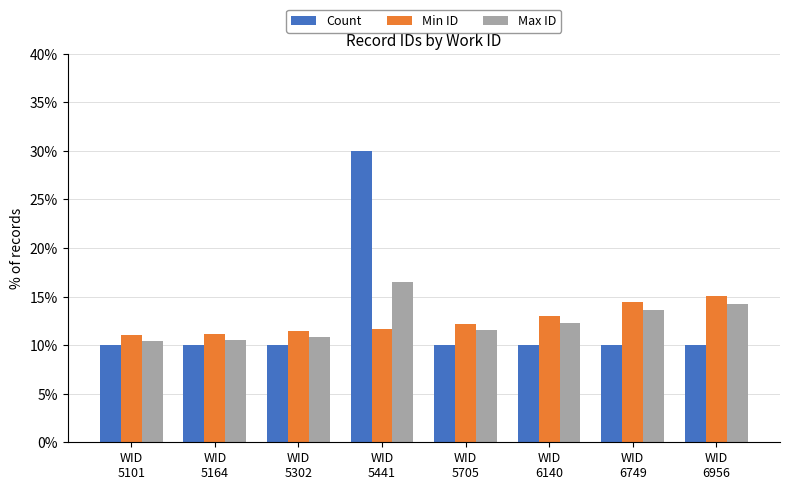

At which label does Max ID reach its peak?

WID
5441